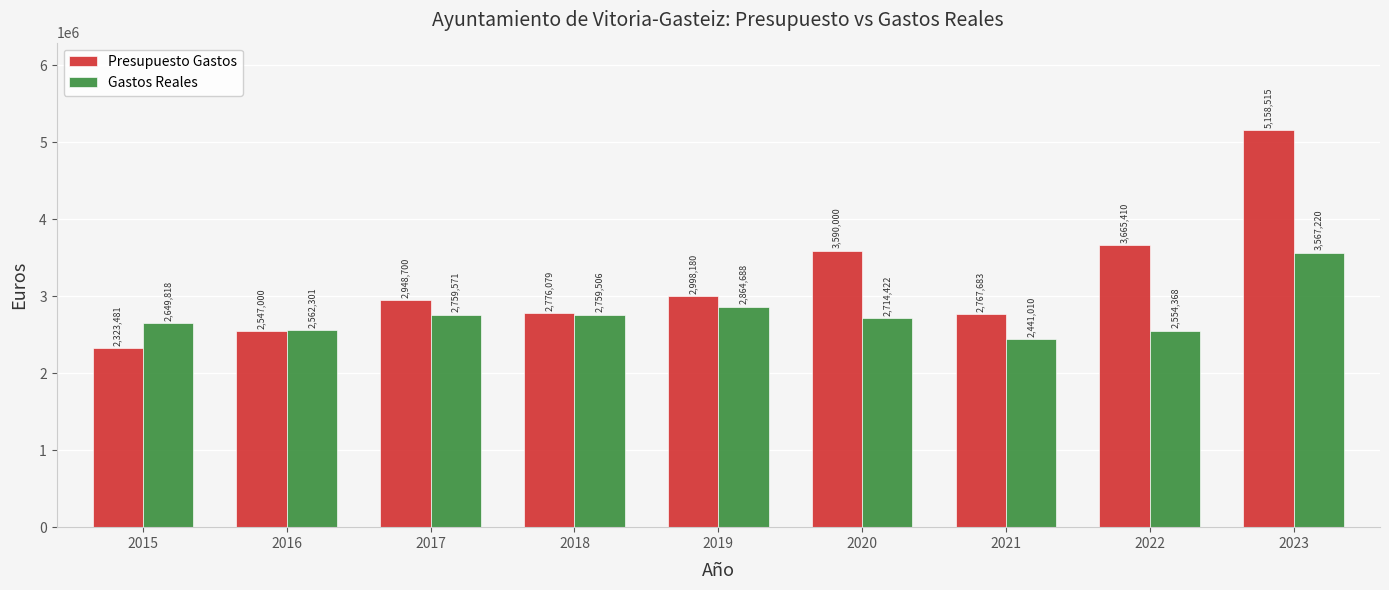

What is the difference between the maximum and second lowest values in the Gastos Reales series?

1012852.6